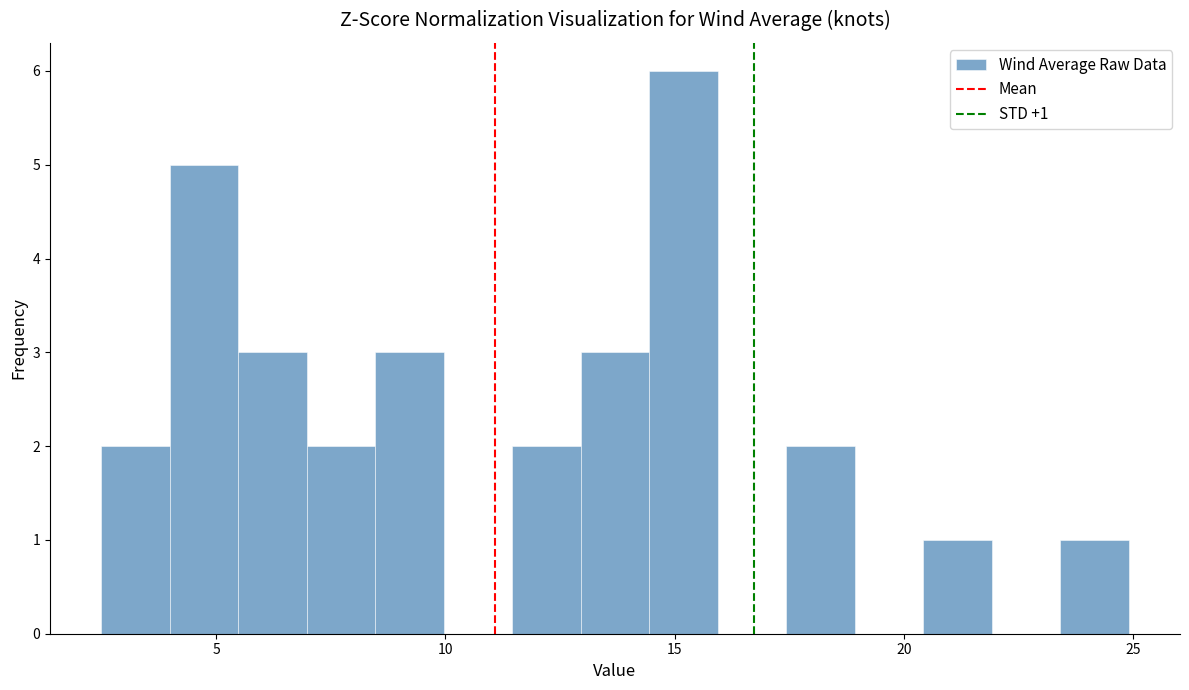

Read against the x-axis, roughly where is the centre of the tallest bar?

15.0